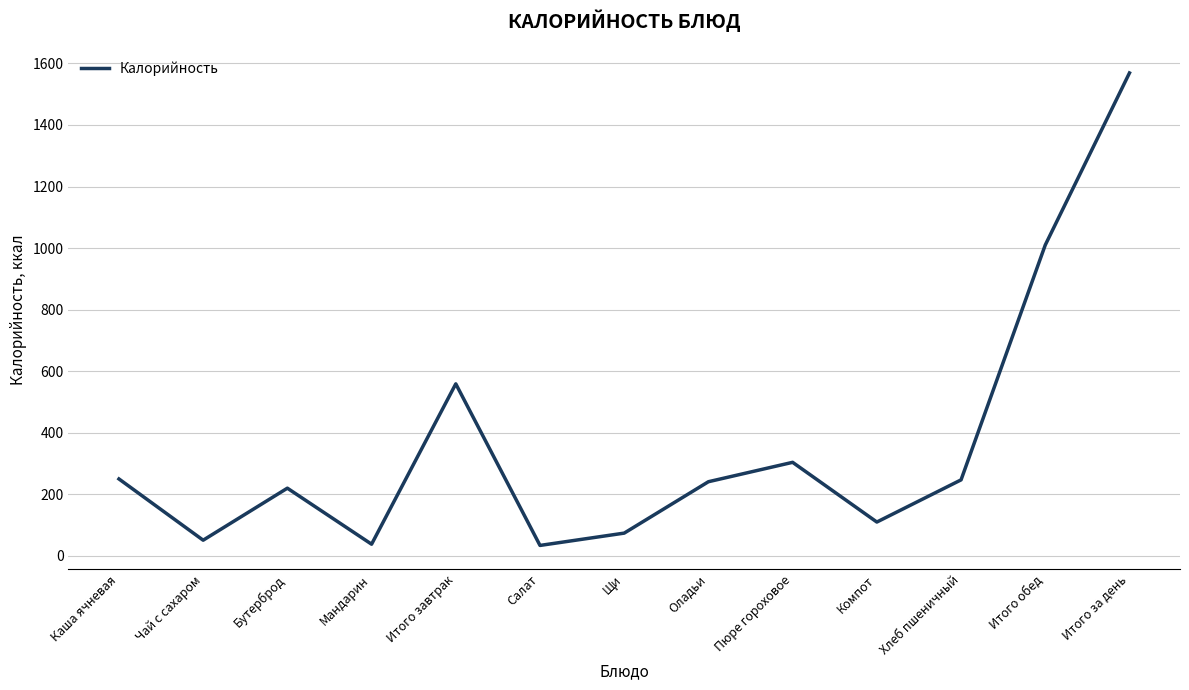

What is the difference between the second highest and minimum values?

976